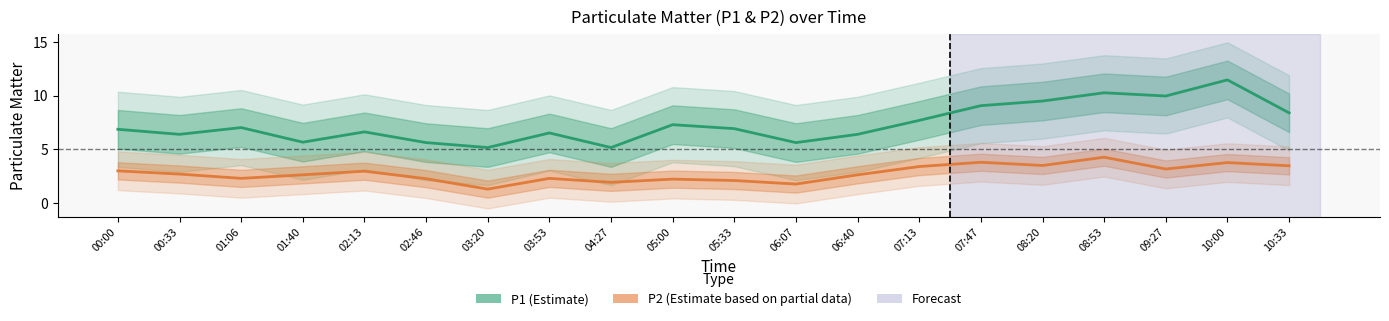

Reading left to right, what are all the values shown in this chart?

P1 (Estimate): 00:00=6.9	00:33=6.4	01:06=7.0	01:40=5.7	02:13=6.6	02:46=5.6	03:20=5.2	03:53=6.5	04:27=5.2	05:00=7.3	05:33=6.9	06:07=5.6	06:40=6.4	07:13=7.7	07:47=9.1	08:20=9.5	08:53=10.3	09:27=10.0	10:00=11.5	10:33=8.4
P2 (Estimate based on partial data): 00:00=3.0	00:33=2.7	01:06=2.3	01:40=2.6	02:13=3.0	02:46=2.3	03:20=1.3	03:53=2.3	04:27=1.9	05:00=2.2	05:33=2.1	06:07=1.8	06:40=2.6	07:13=3.4	07:47=3.8	08:20=3.5	08:53=4.3	09:27=3.2	10:00=3.8	10:33=3.5